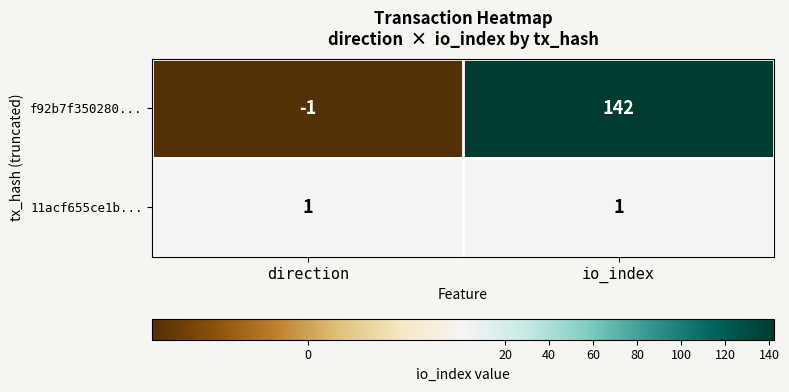

What is the sum of all f92b7f350280... values?

141